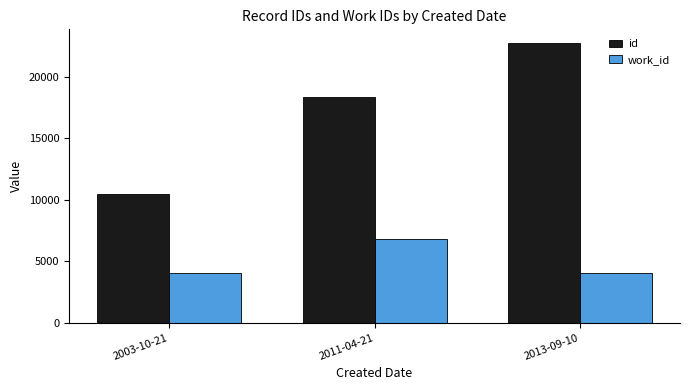

What is the sum of the work_id values at 2011-04-21 and 2013-09-10?

10854.0